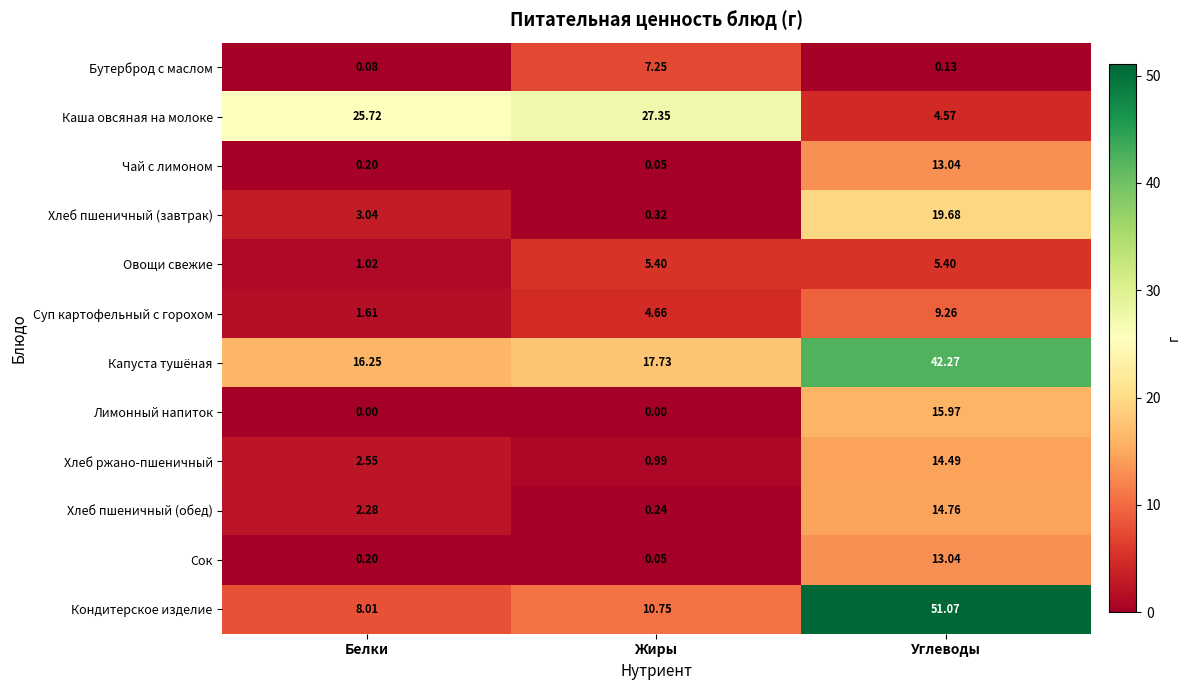

Rank the categories by Хлеб пшеничный (обед) value from lowest to highest.

Жиры, Белки, Углеводы